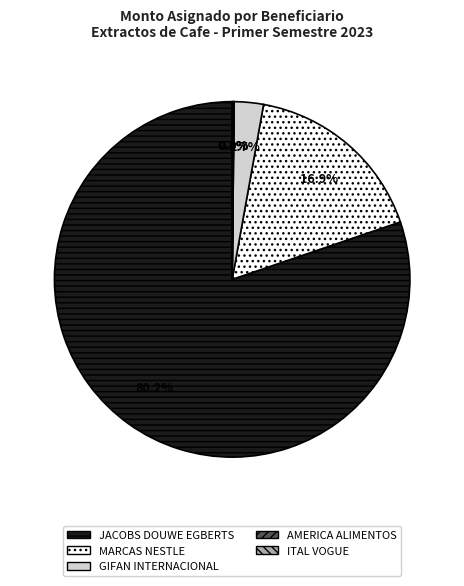

What is the largest slice in the pie chart?

JACOBS DOUWE EGBERTS